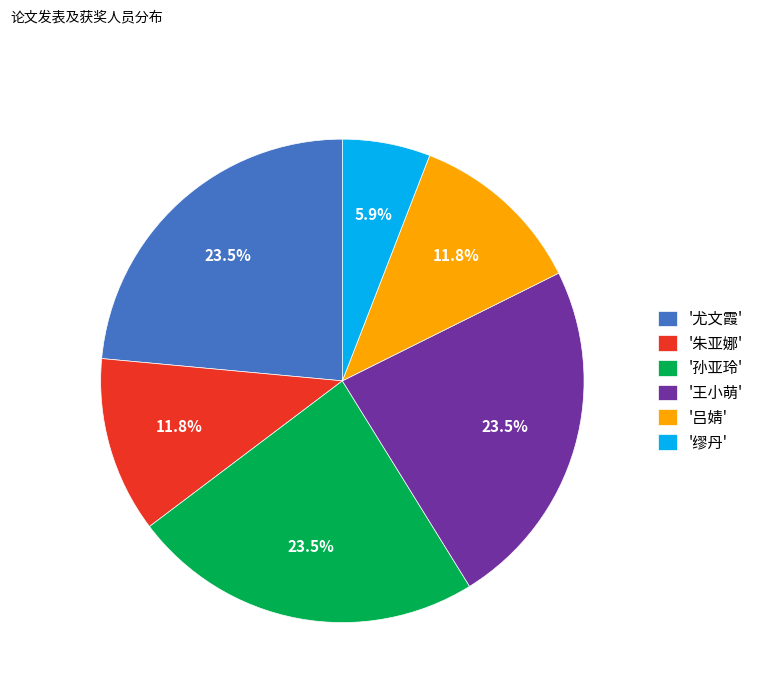

To the nearest percent, what is the difference between the largest and smallest slice percentages?

18%